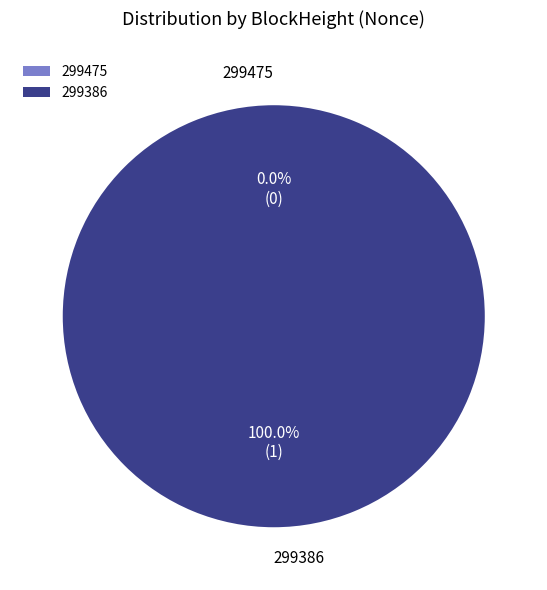

Rank the categories by value from highest to lowest.

299386, 299475